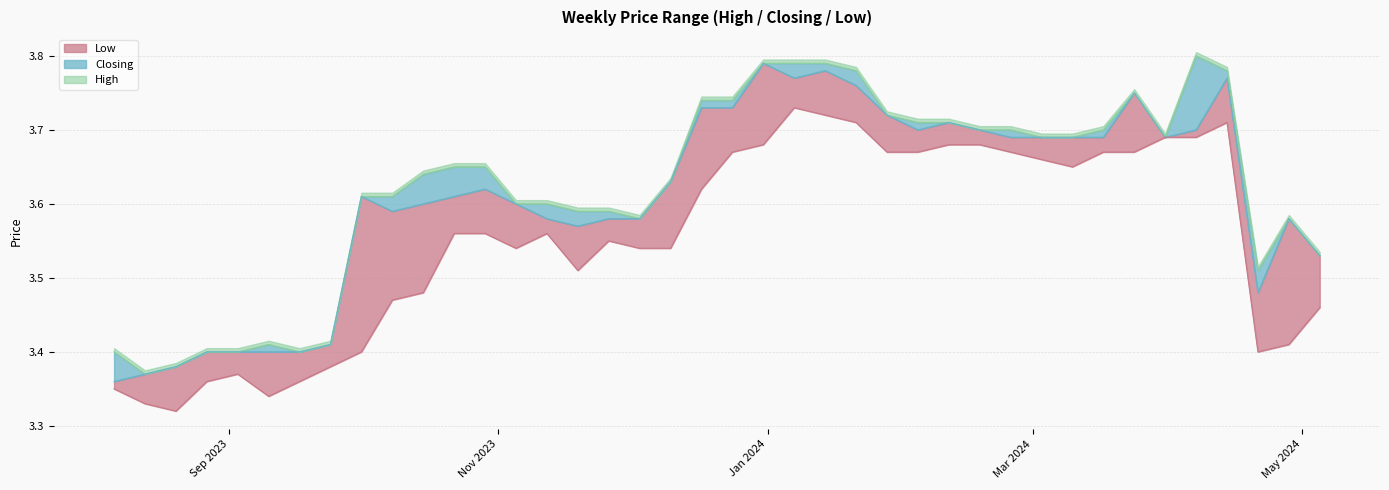

How many interior local valleys does the Low series have?

6